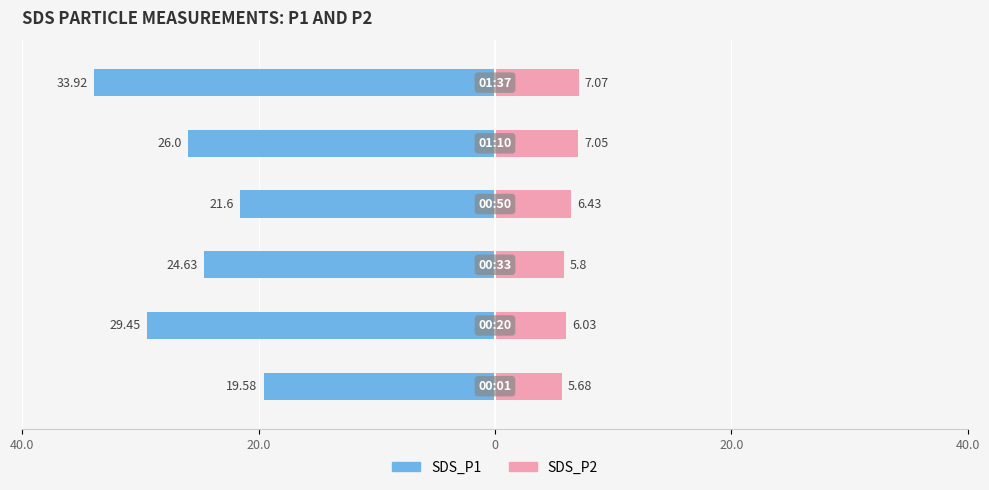

Is it true that SDS_P1 equals -56.3 at 5?

False